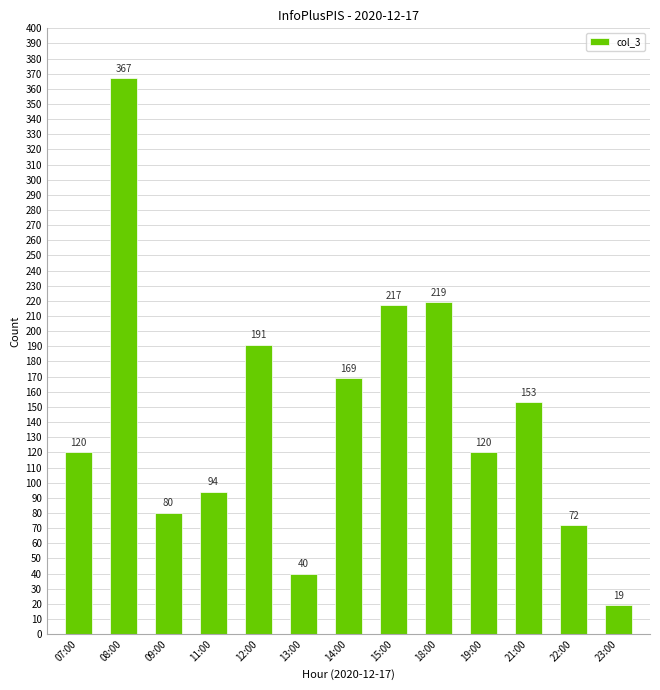

At which category does the chart reach its peak across all series?

08:00